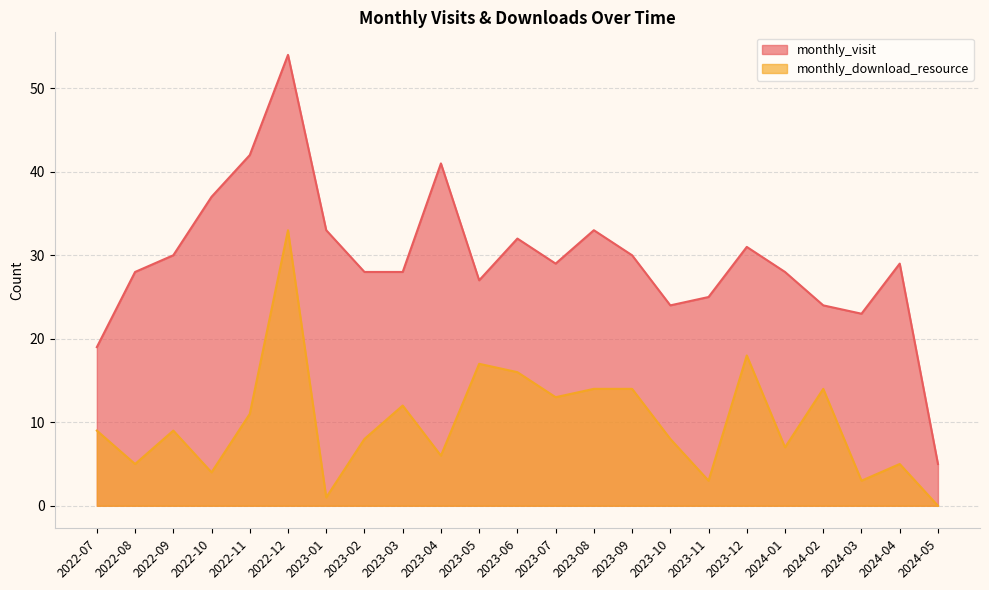

What is the label of the 7th point from the left?

2023-01